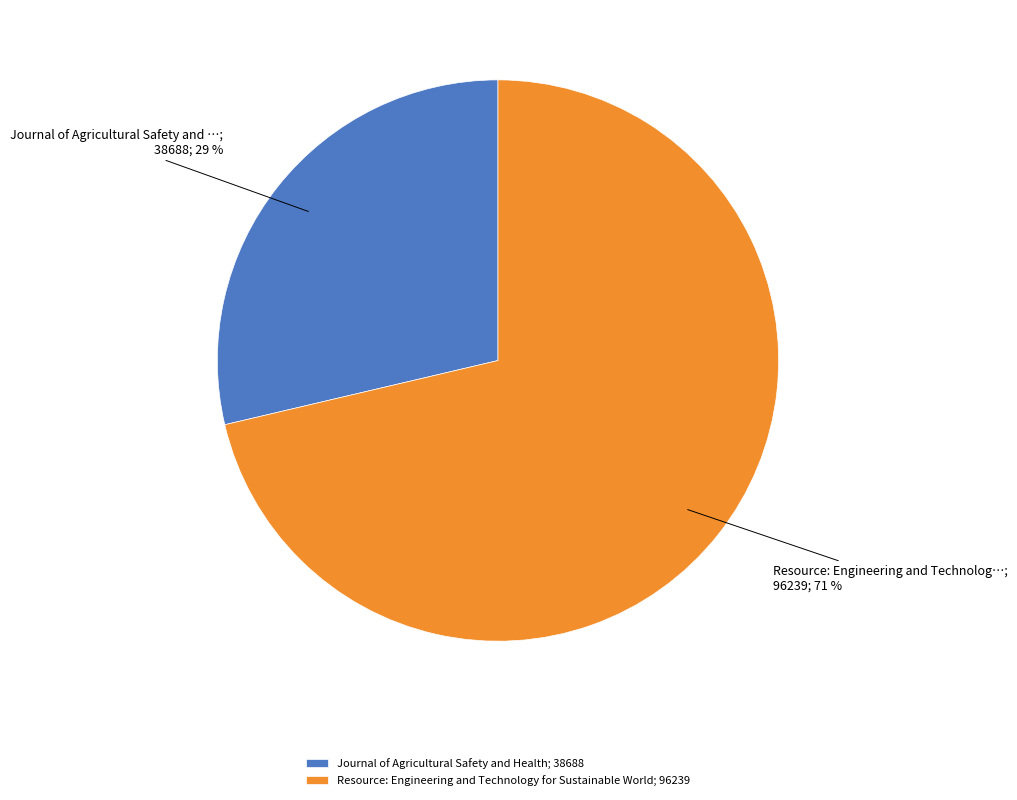

Which has a higher value, Journal of Agricultural Safety and Health; 38688 or Resource: Engineering and Technology for Sustainable World; 96239?

Resource: Engineering and Technology for Sustainable World; 96239